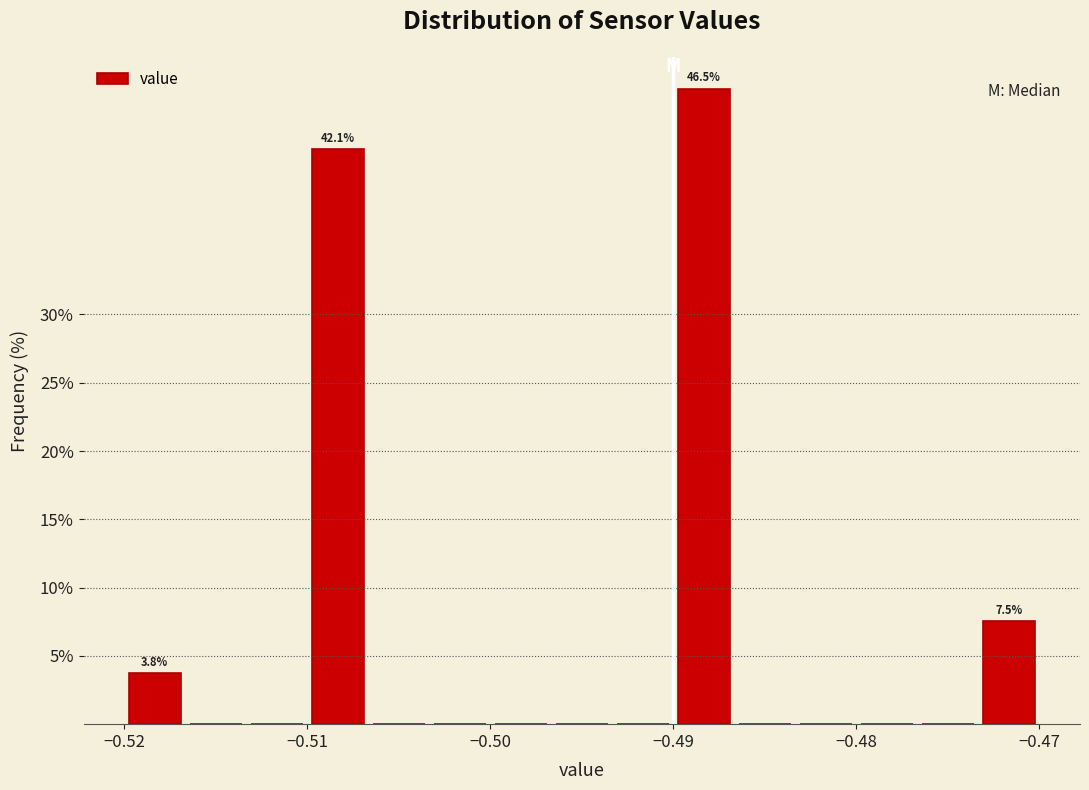

Around what value on the x-axis is the tallest bar? Give the approximate position of its centre, as read against the axis.

-0.488